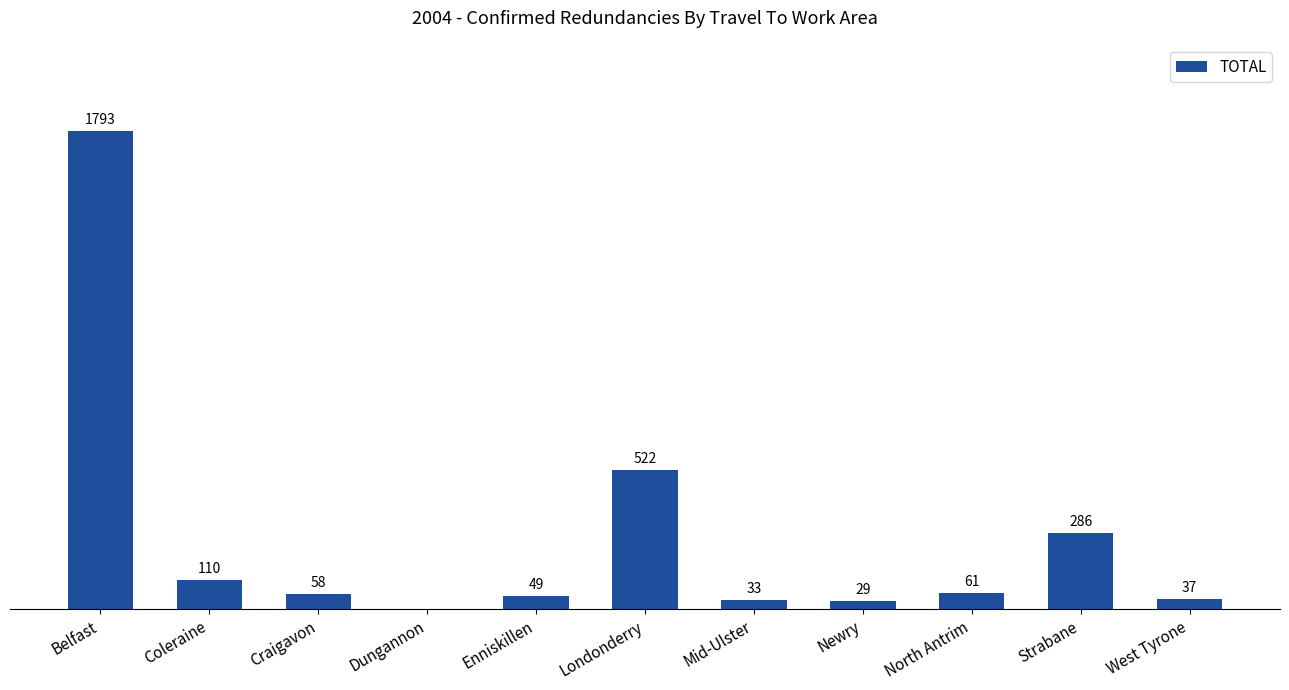

Which has a higher value, West Tyrone or Craigavon?

Craigavon